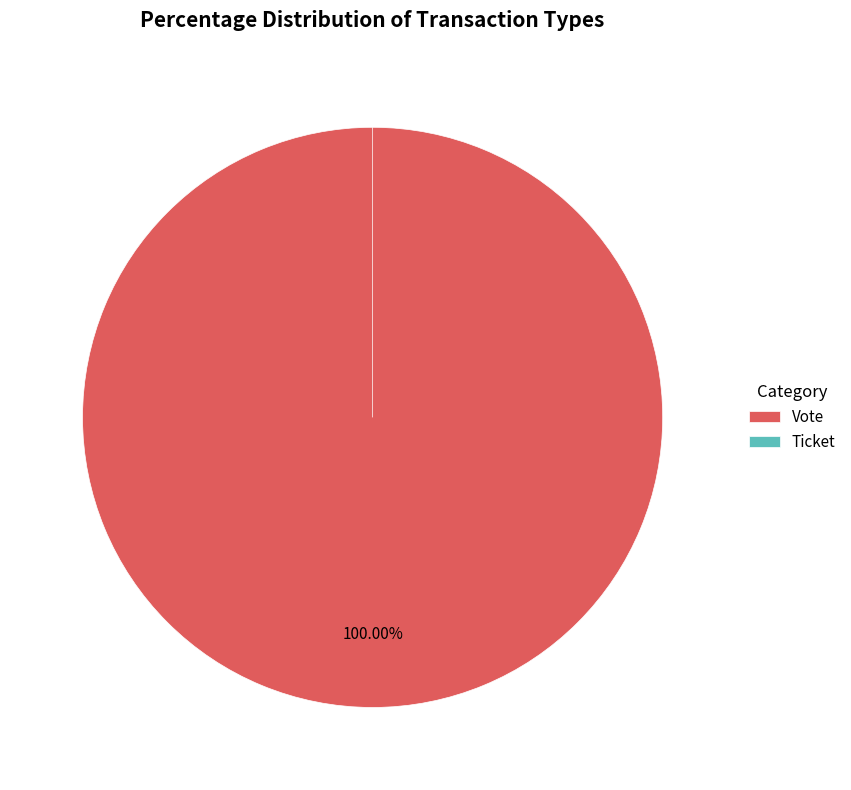

To the nearest percent, what is the combined percentage of Ticket and Vote?

100%